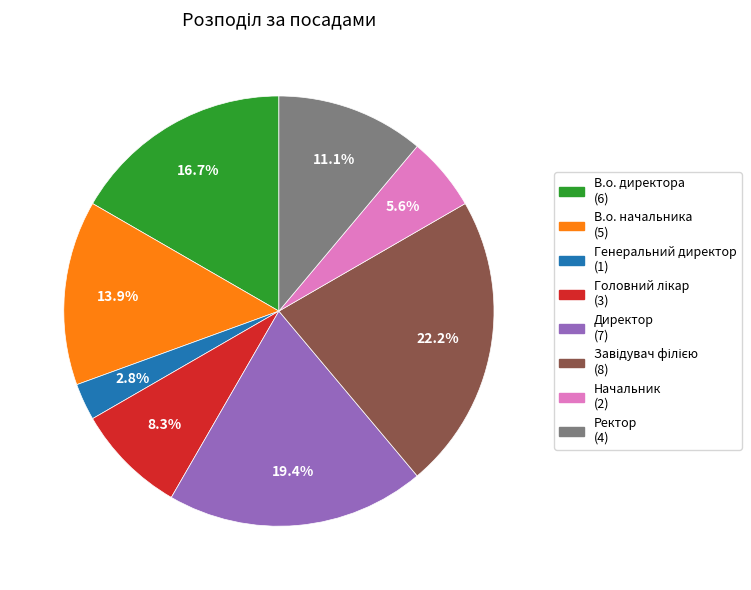

To the nearest percent, what portion does В.о. директора represent?

17%